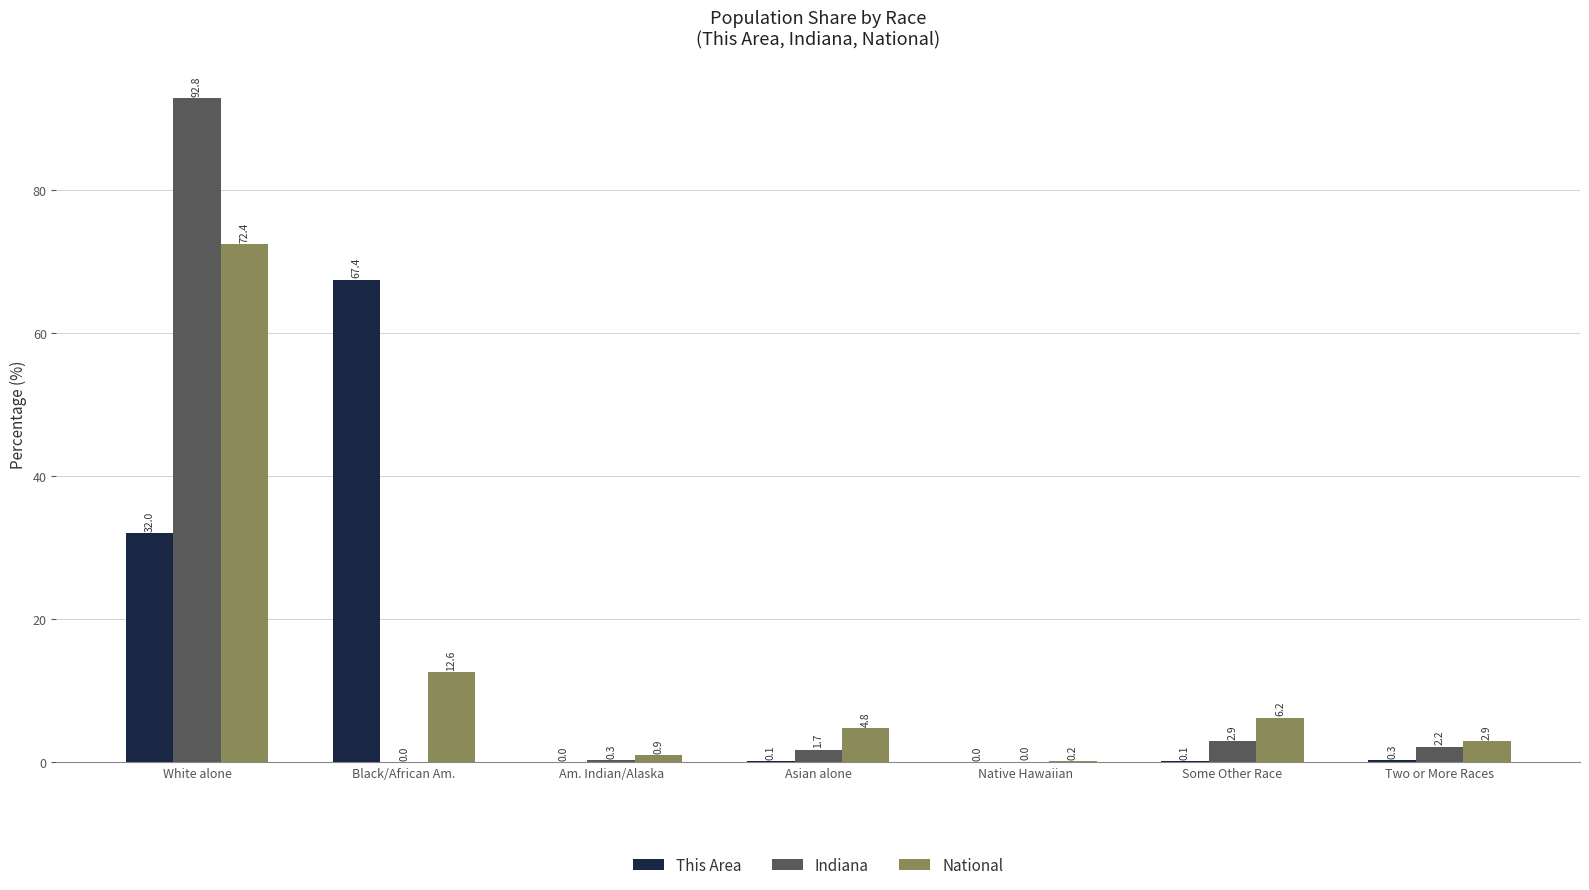

Which category has the highest value in the This Area series?

Black/African Am.